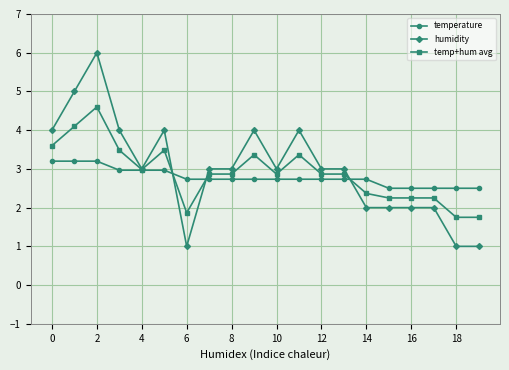

Rank the series by their maximum value, from lowest to highest.

temperature, temp+hum avg, humidity